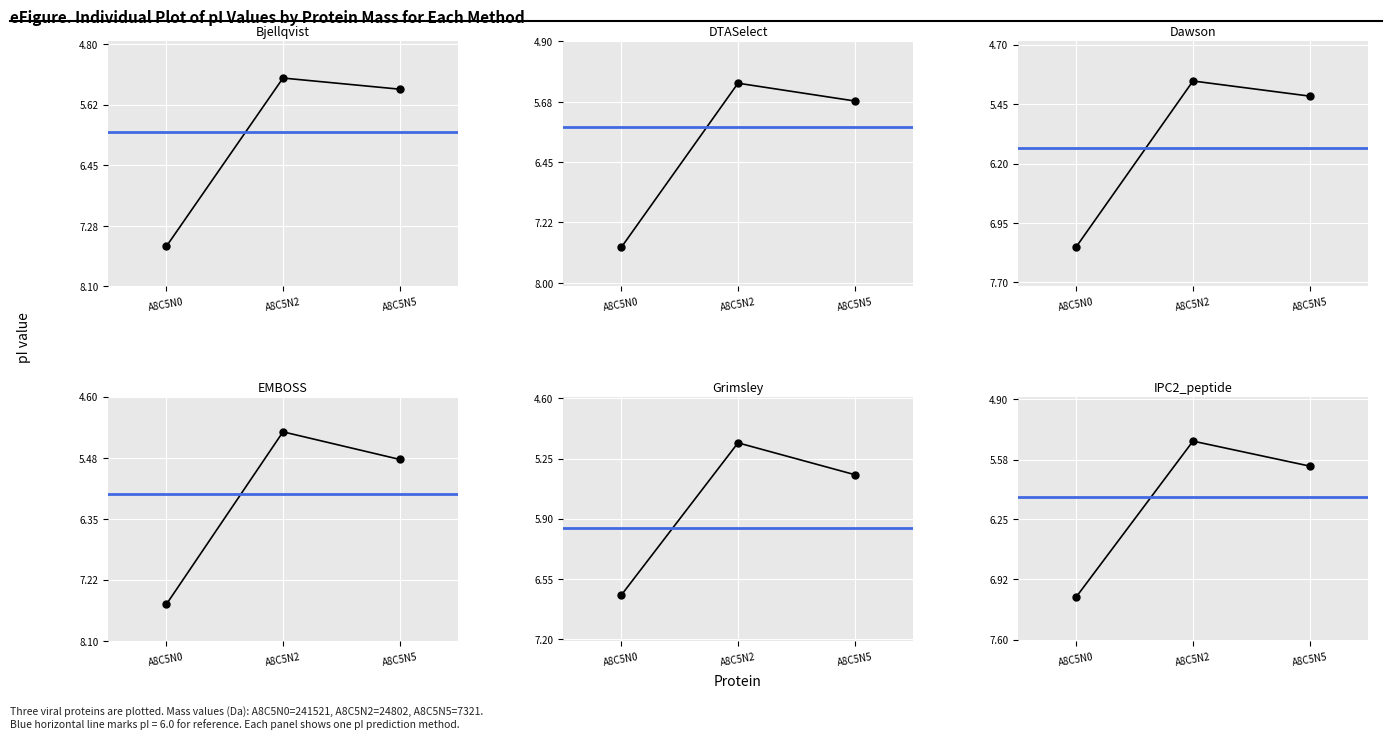

What is the difference between the maximum and minimum values in the IPC2_peptide series?

1.7